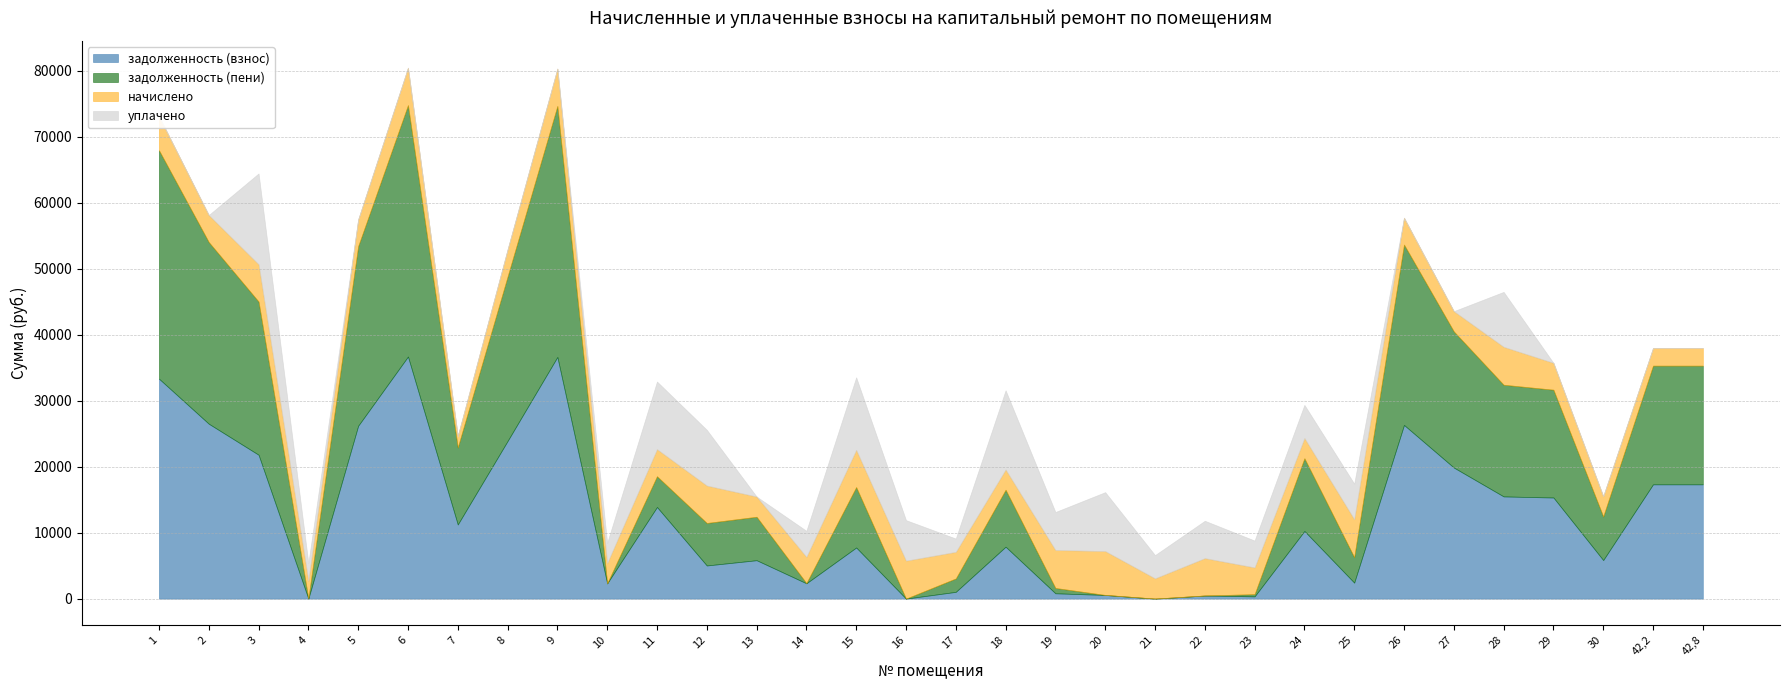

What position from the right is 6?

27